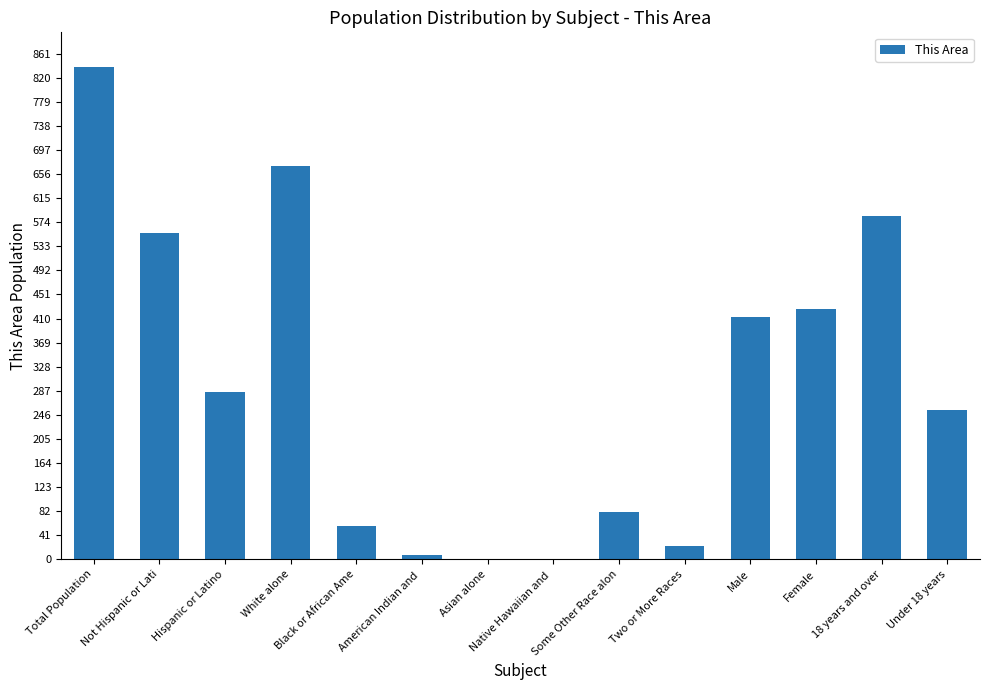

What is the ratio of the value at Female to the value at White alone?

0.6